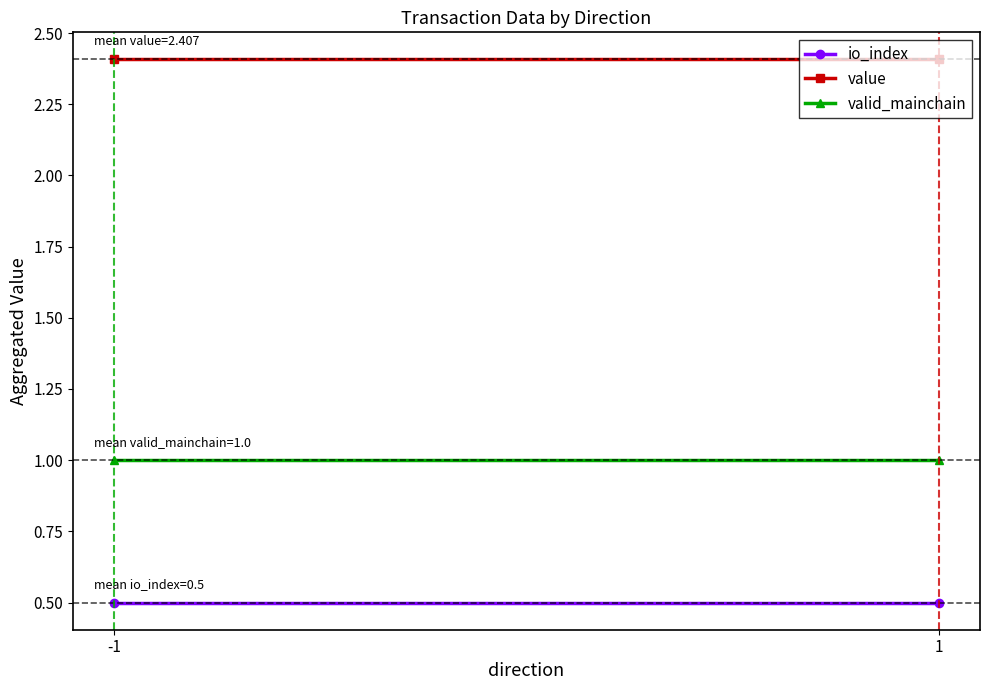

List the labels in order of valid_mainchain value, largest first.

-1, 1